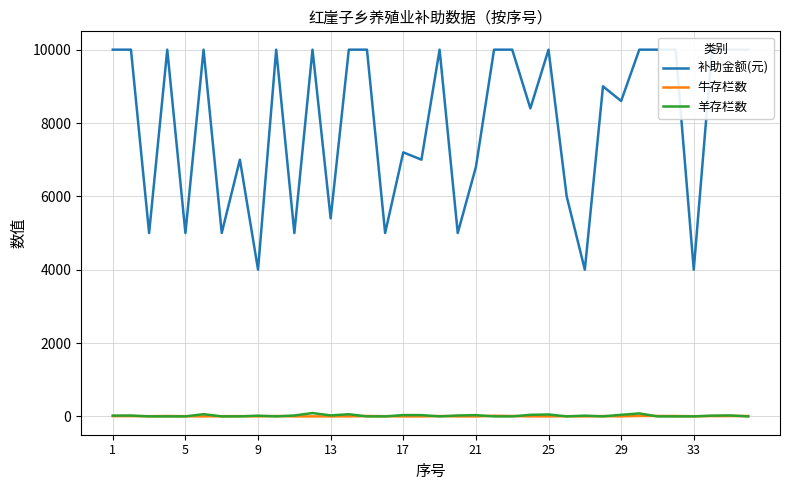

How many interior local valleys does the 补助金额(元) series have?

13